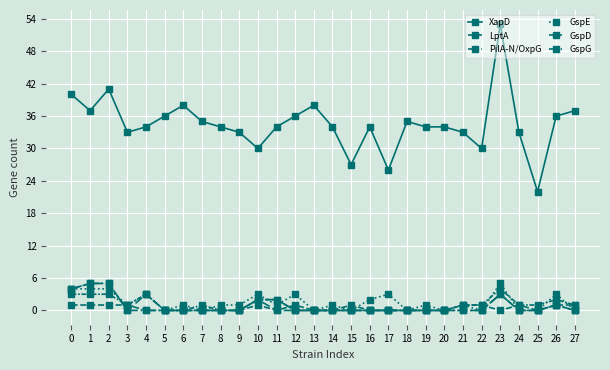

At which label is LptA closest to 0?

4